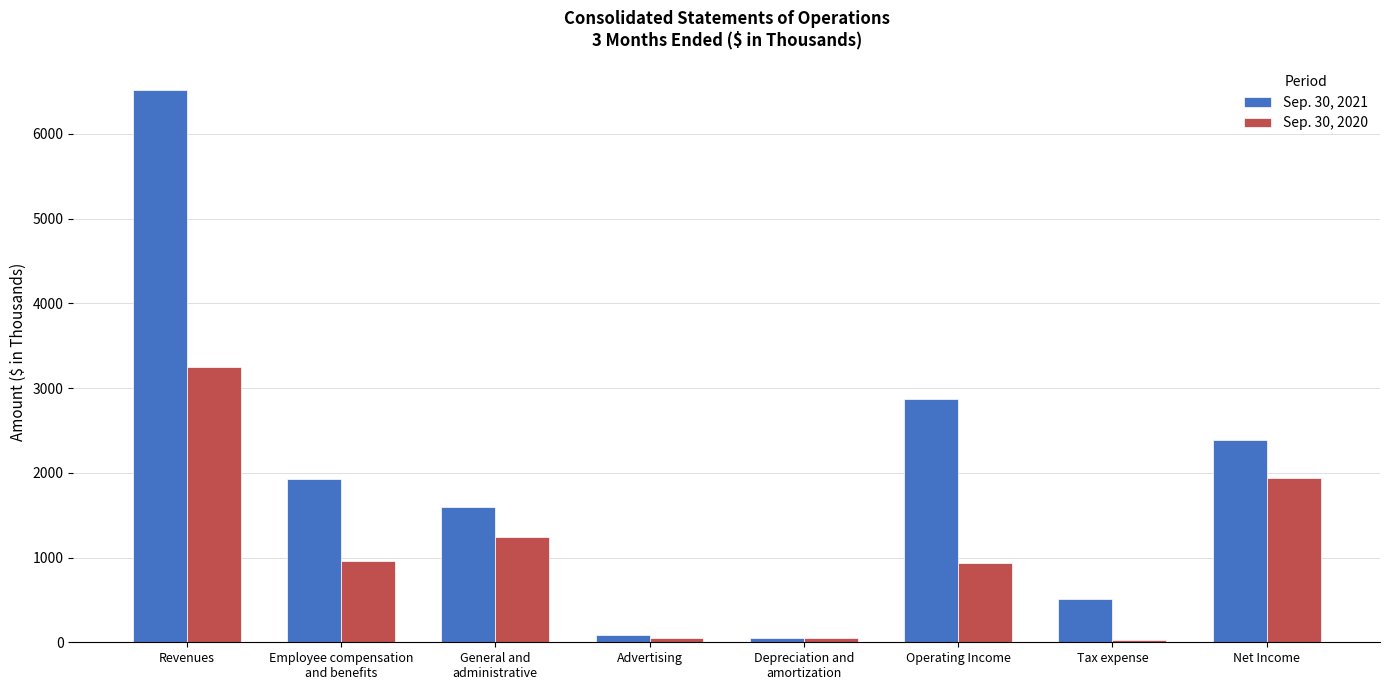

Does the chart contain any negative values?

No